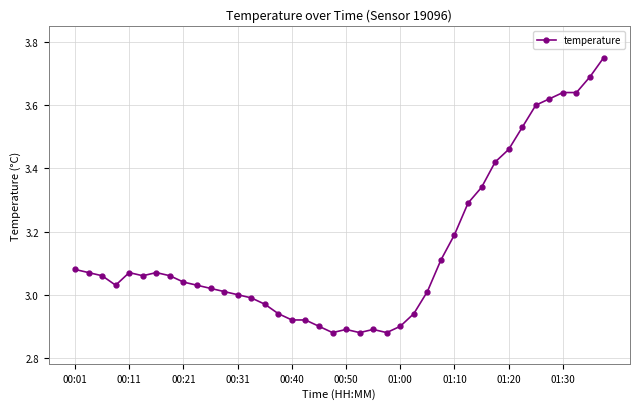

True or false: there are more than 2 points higher than both neighbors.

True